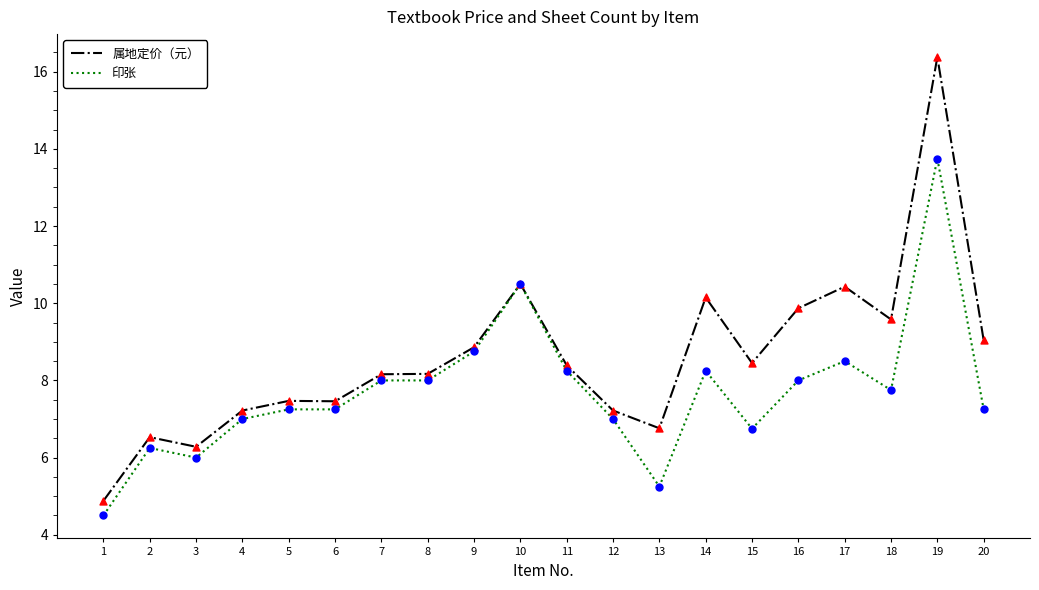

Which series has the largest total across all categories?

属地定价（元）